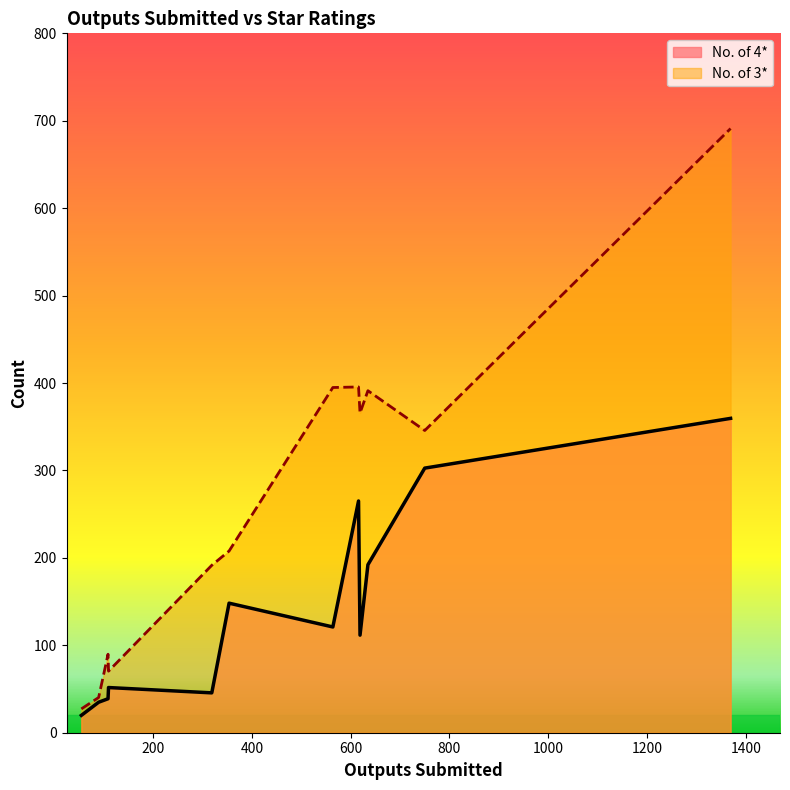

What position from the right is 55?

3